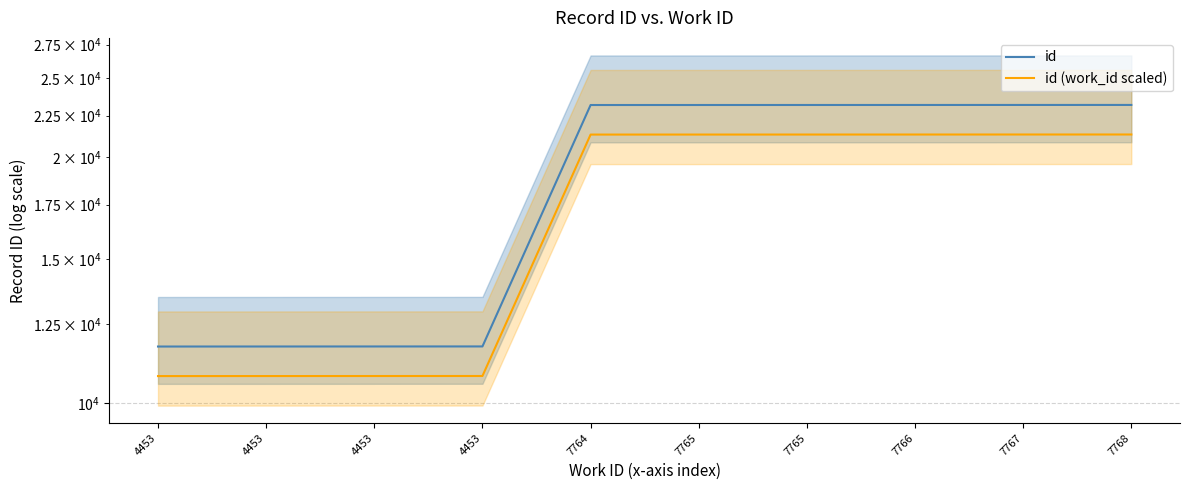

Which series has the largest total across all categories?

id